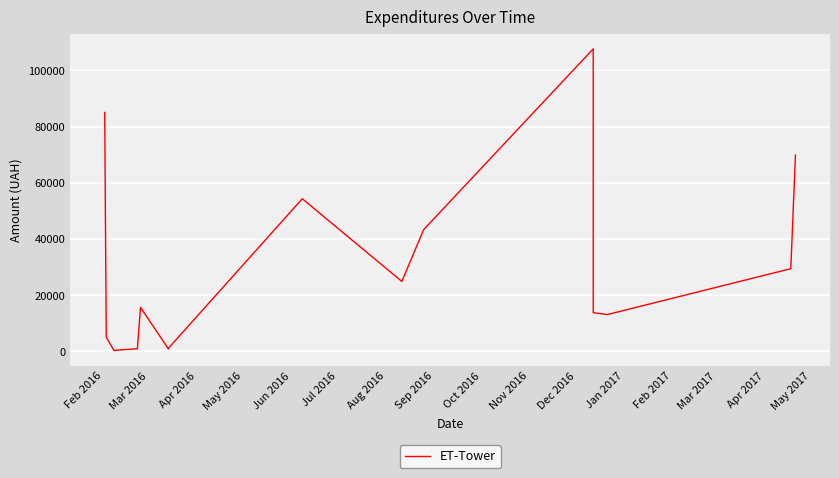

How many series are shown in this chart?

1